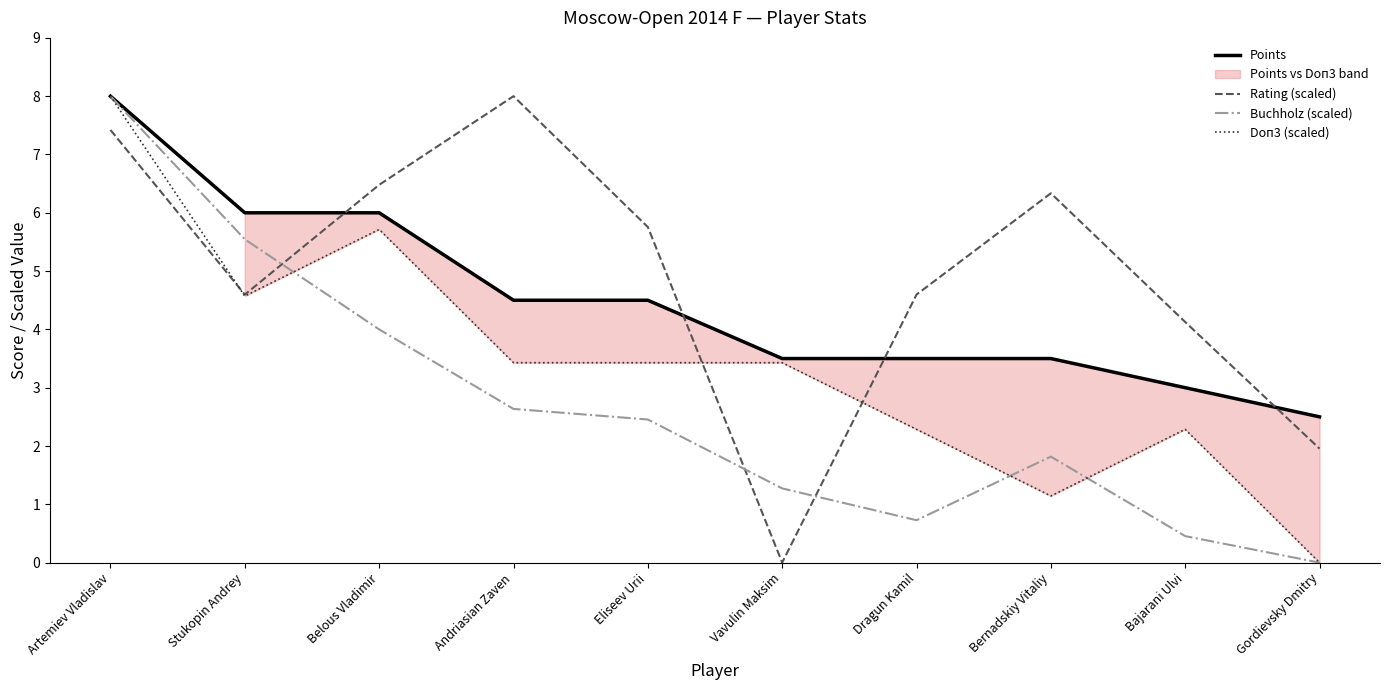

What position from the left is Artemiev Vladislav?

1